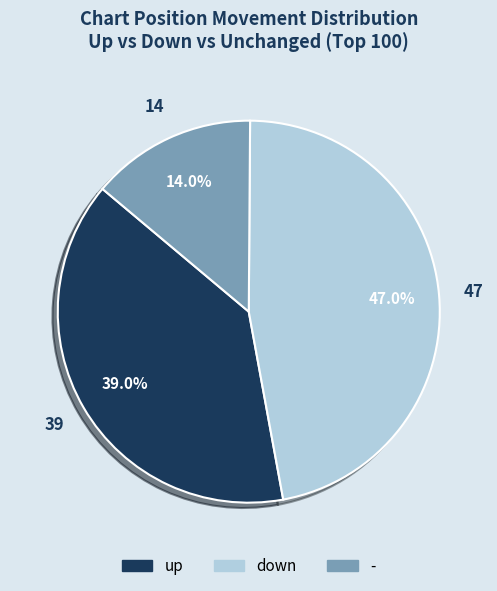

Do down and - together represent more than half of the pie?

Yes